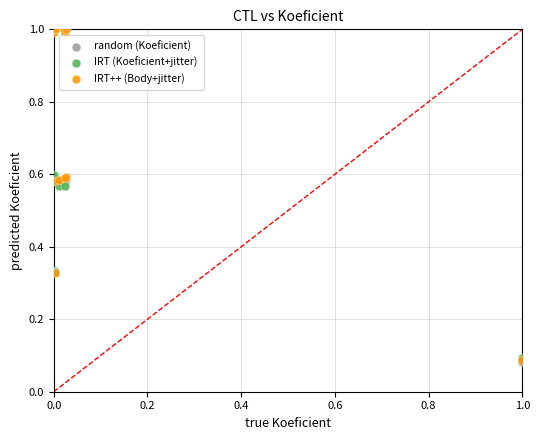

Which series has the widest spread of Y values?

random (Koeficient)